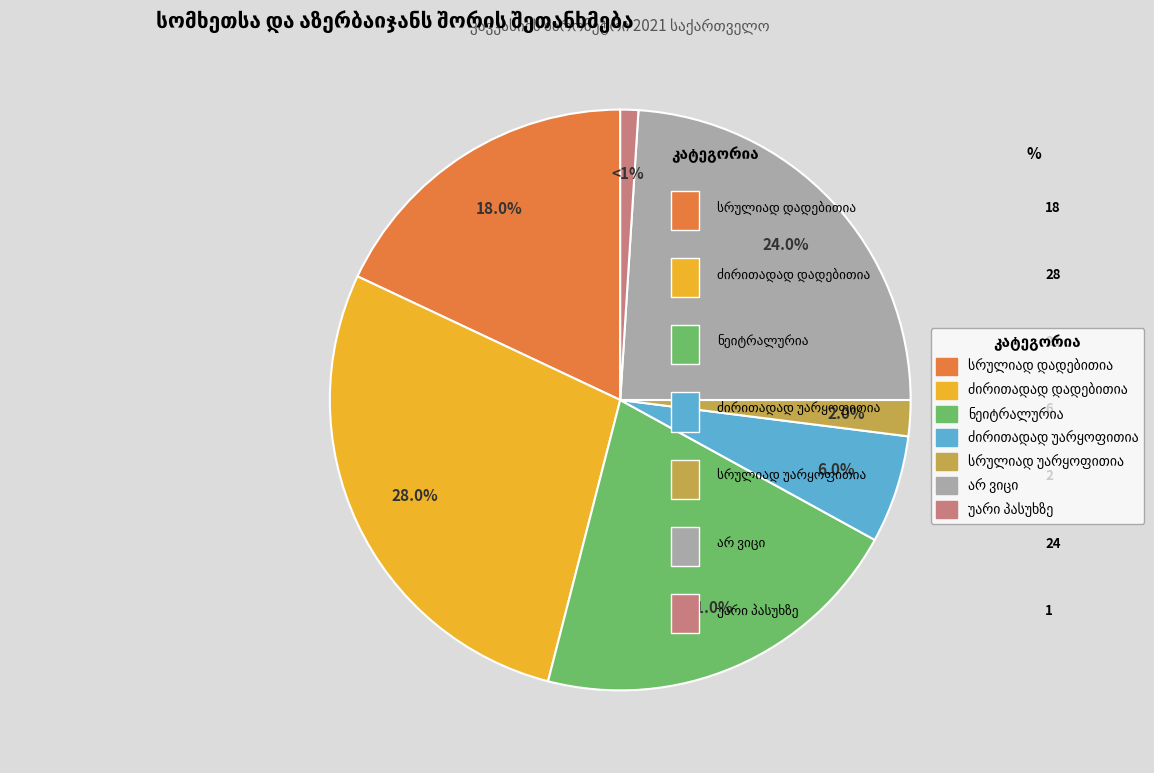

Does any single category account for the majority?

No